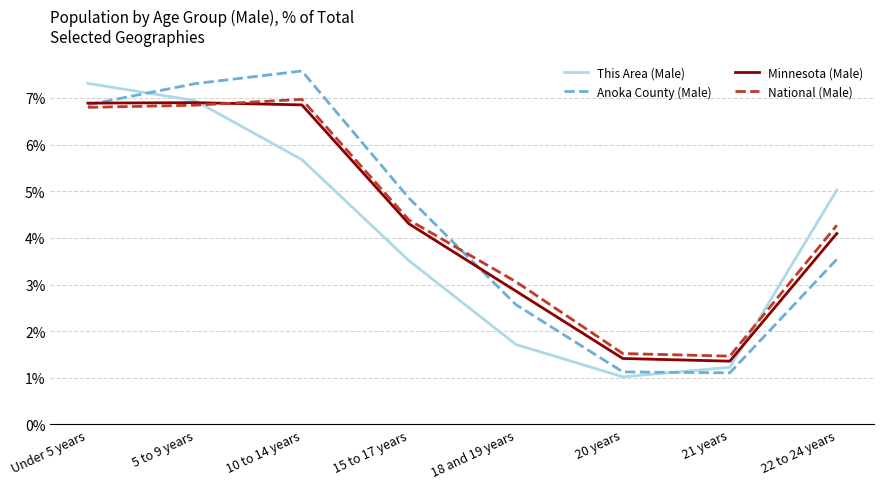

At how many categories does at least one series exceed 3?

6